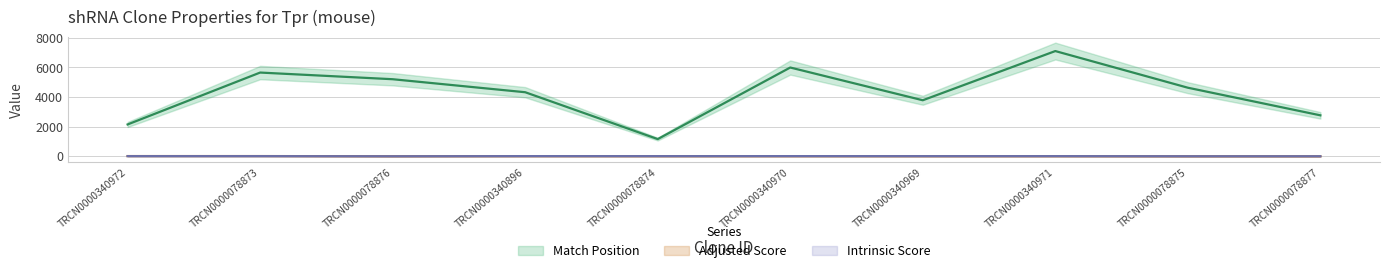

Which series has the largest range (max minus min)?

Match Position